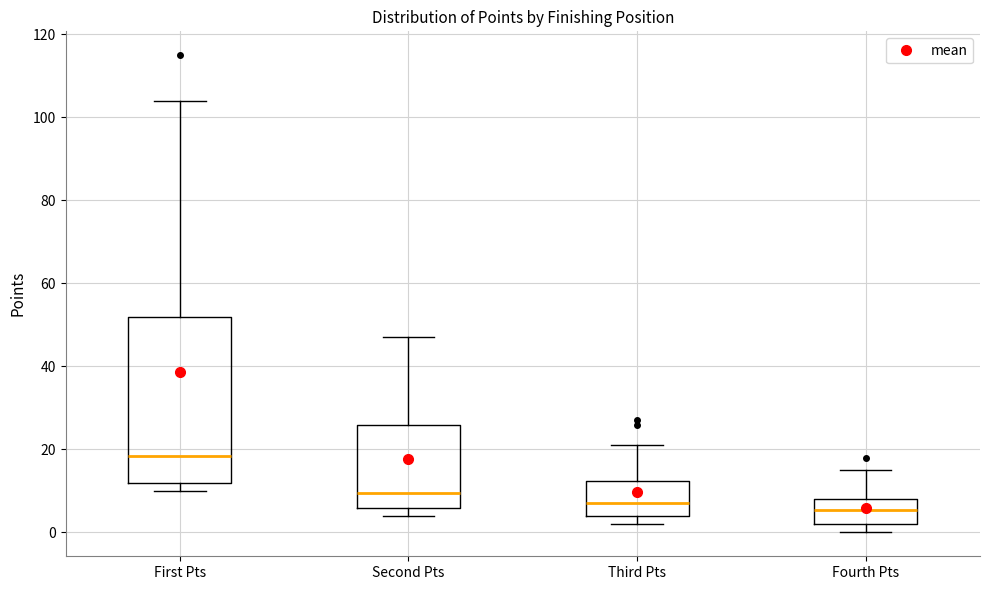

Reading left to right, transcribe this box plot: for each box, give where its median line is, the range the box spans, and where its two whiskers end, as read against the y-axis. The values are not printed on the chart, so give them approximately, as read against the axis.

First Pts: median 18, box 12 to 52, whiskers 10 to 104
Second Pts: median 10, box 6 to 26, whiskers 4 to 48
Third Pts: median 8, box 4 to 12, whiskers 2 to 22
Fourth Pts: median 6, box 2 to 8, whiskers 0 to 16